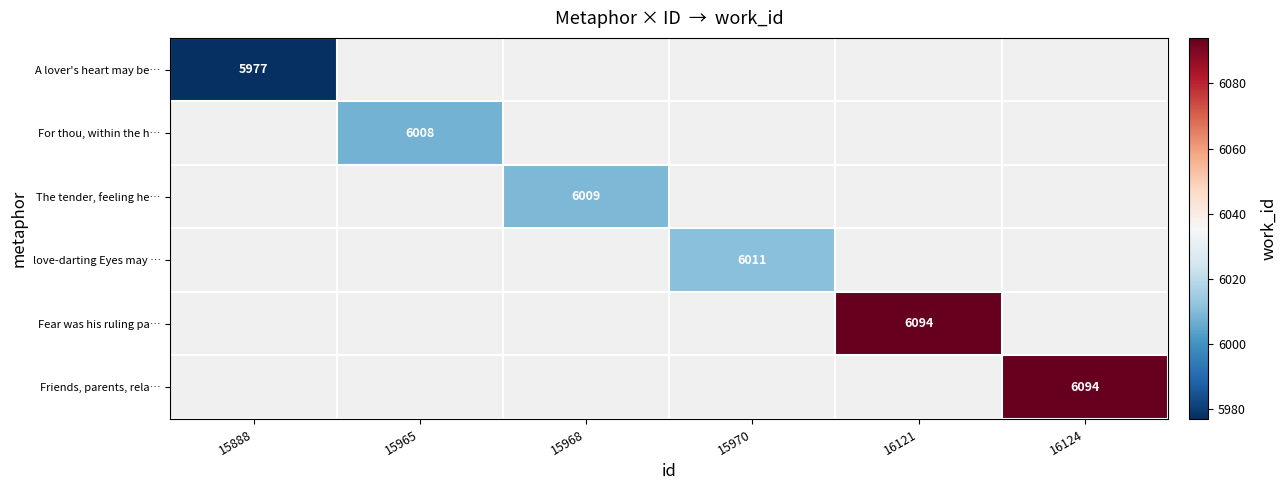

How many data points does each series have?

6